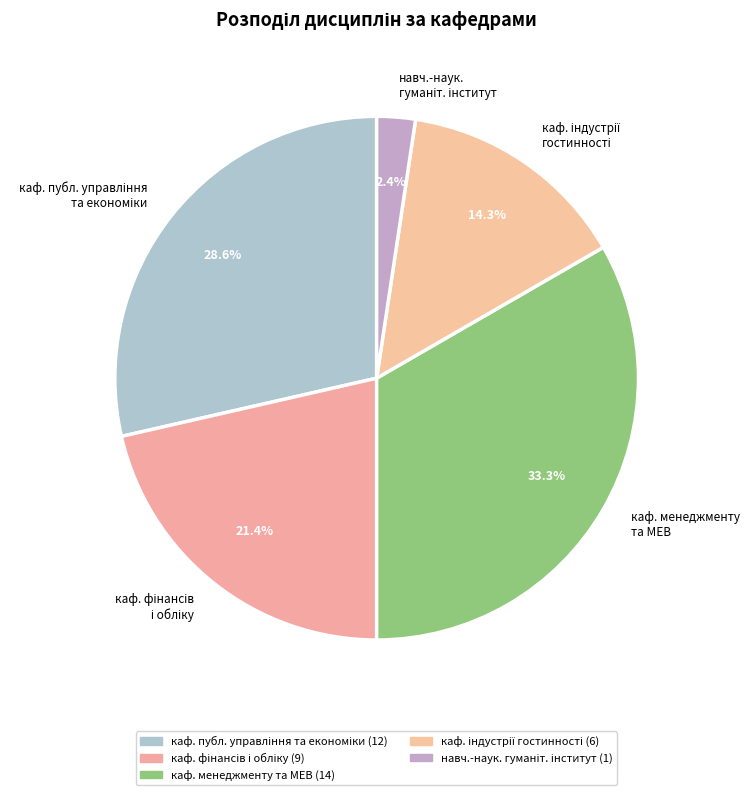

Is there a majority slice in this chart?

No